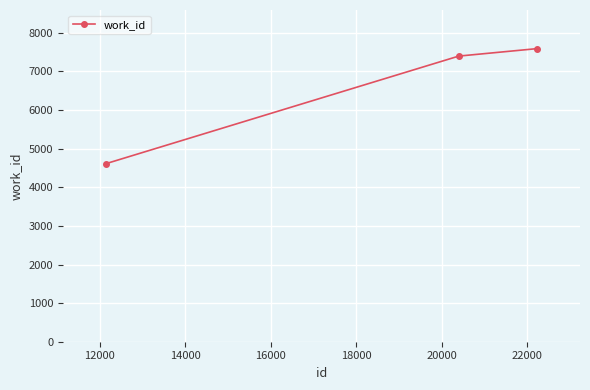

What is the value of the 1st point from the left?

4610